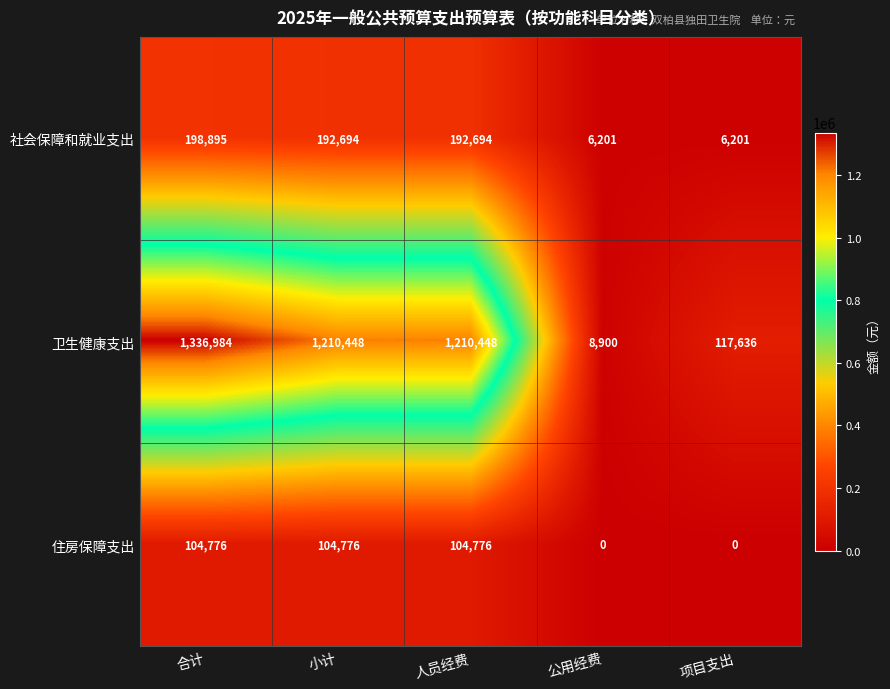

What is the total value across all series at 项目支出?

123837